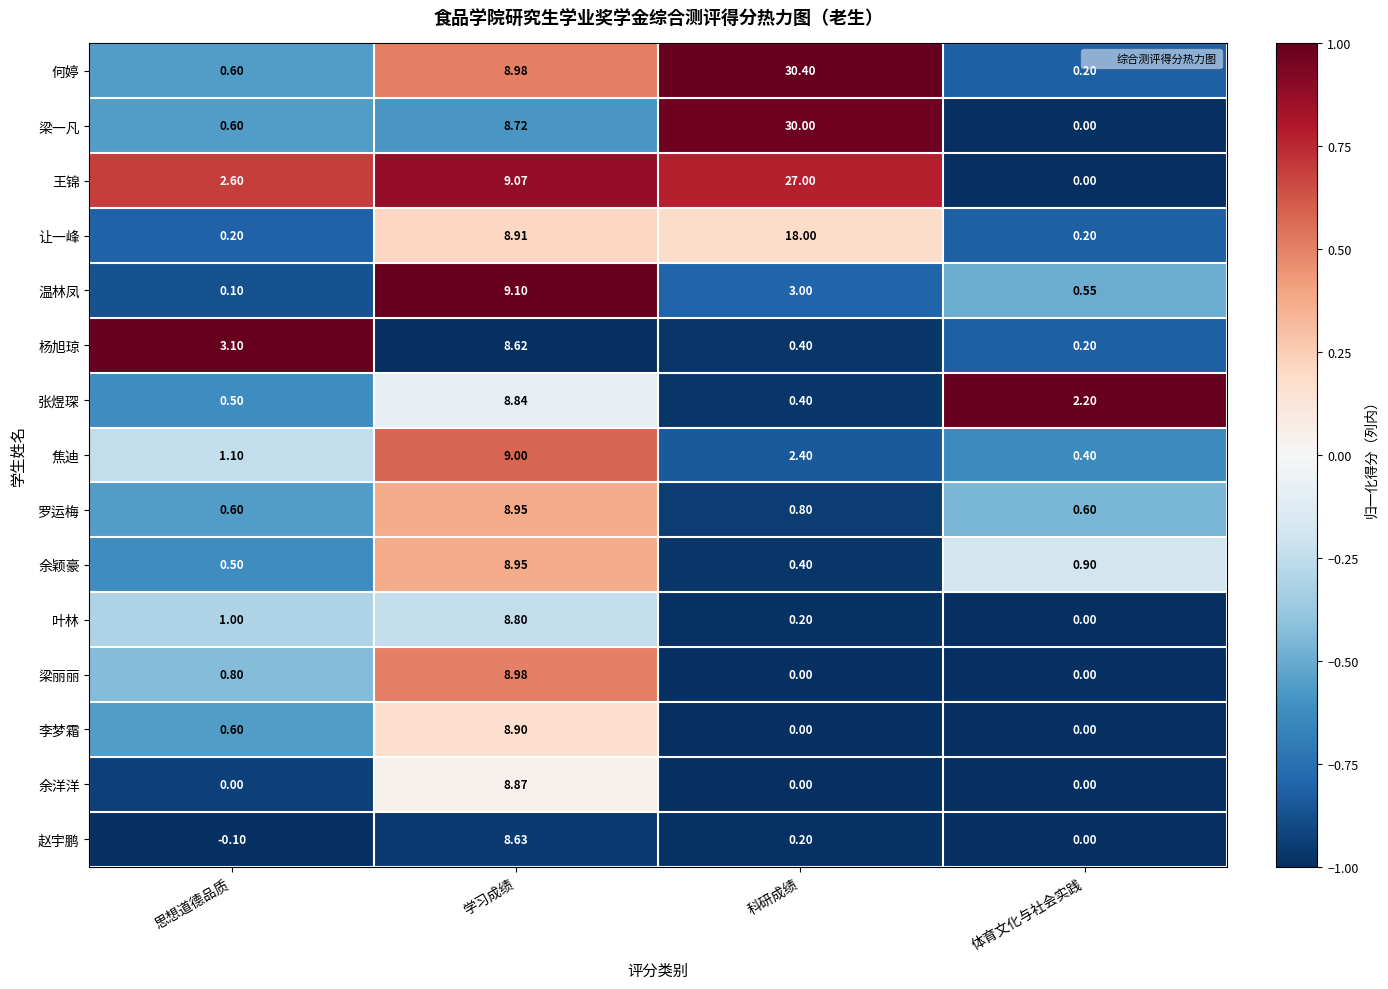

How many data points does each series have?

4